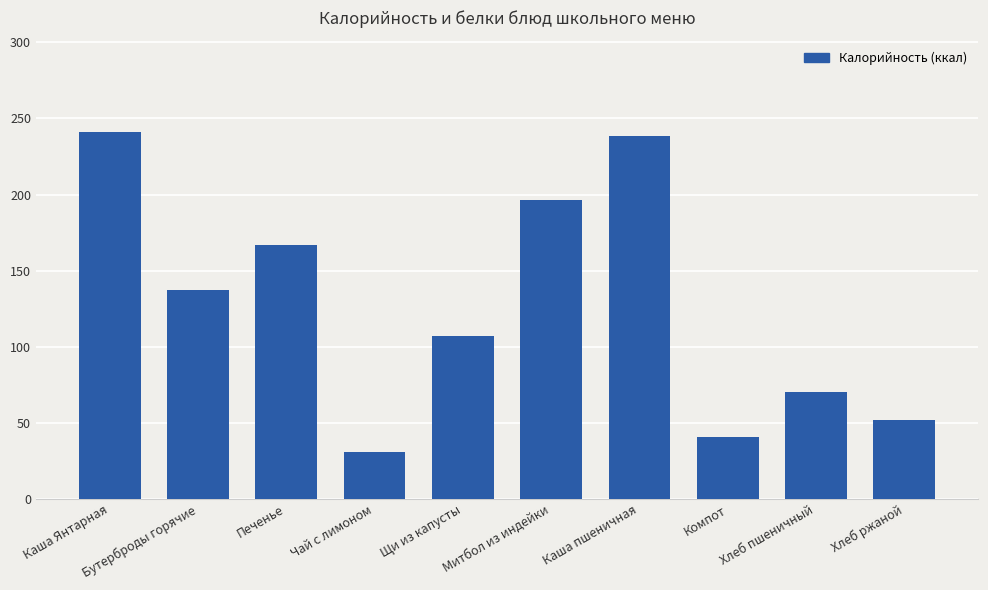

The value at Чай с лимоном is 30.8. True or false?

True